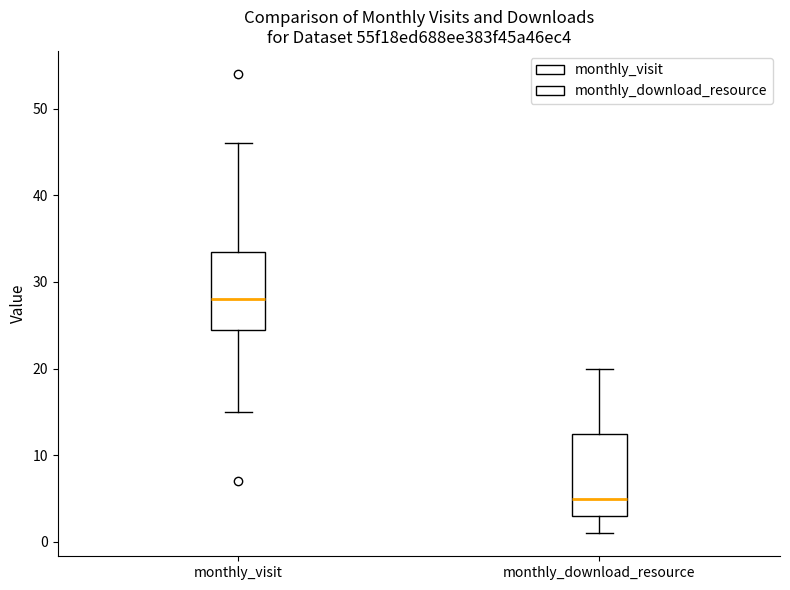

Where does the upper whisker of the box for monthly_download_resource end on the y-axis? The values are not printed on the chart, so give them approximately, as read against the axis.

20